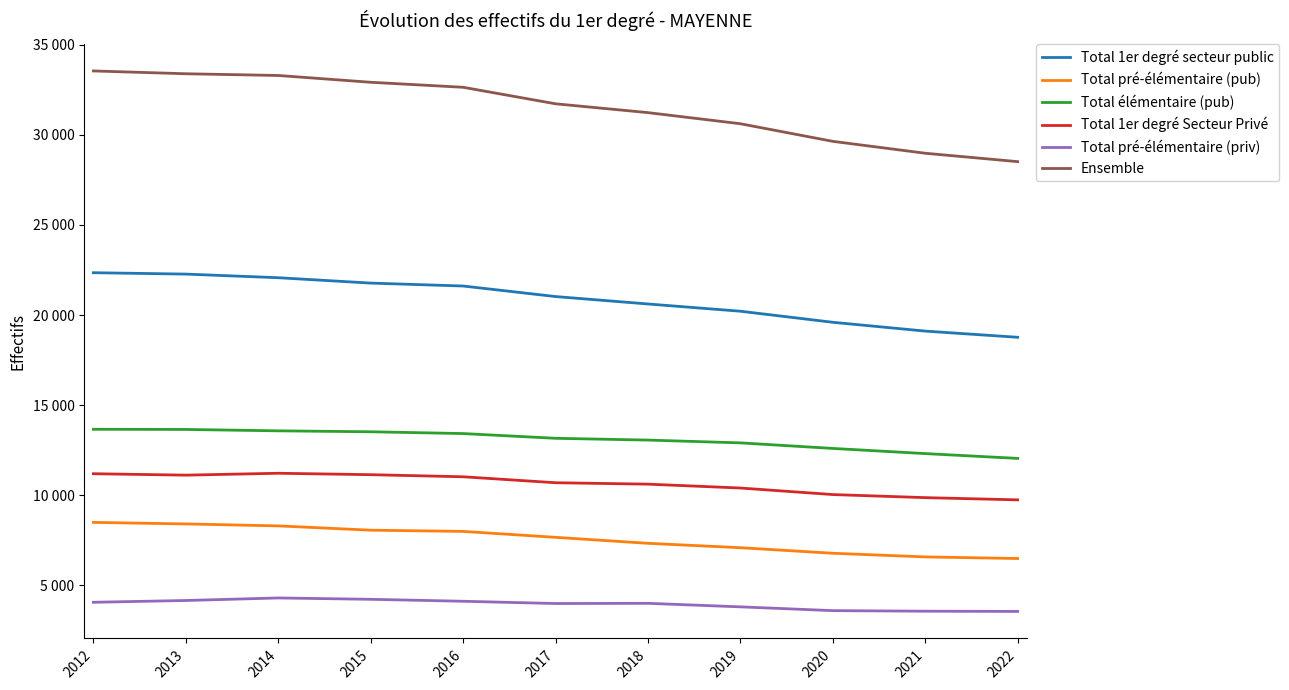

Is this an area chart (filled region under the line)?

No